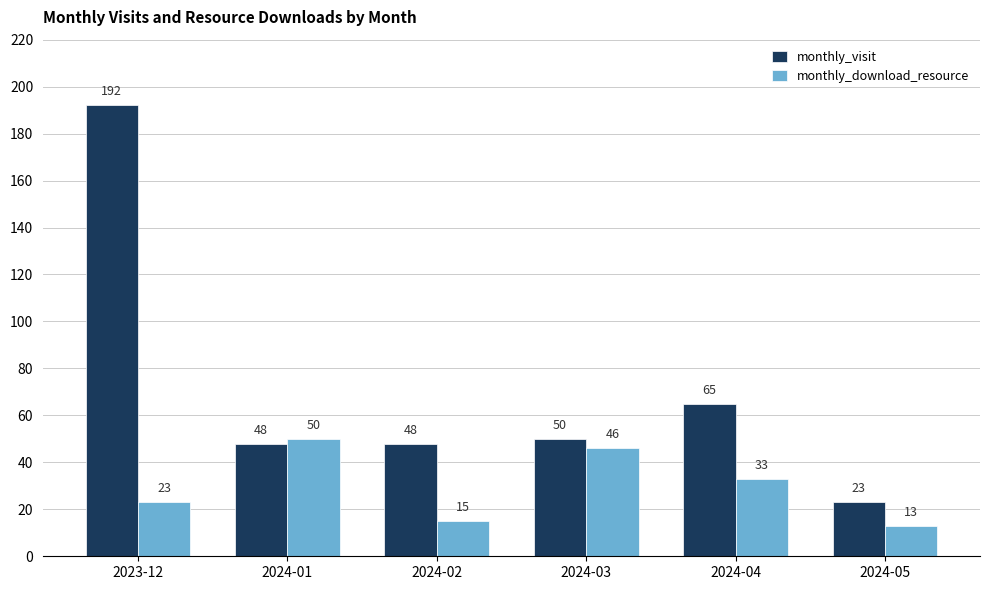

Is the value of monthly_download_resource at 2024-01 greater than the value of monthly_visit at 2024-01?

Yes